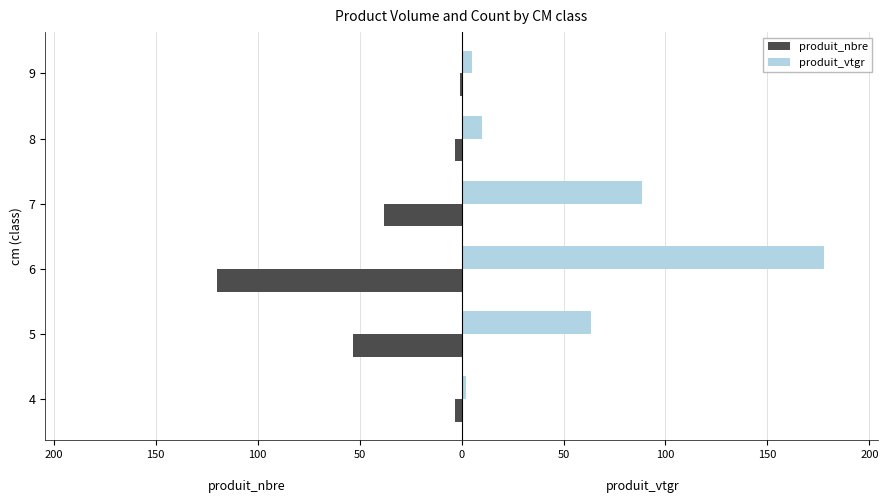

What are all the series names shown in the legend?

produit_nbre, produit_vtgr